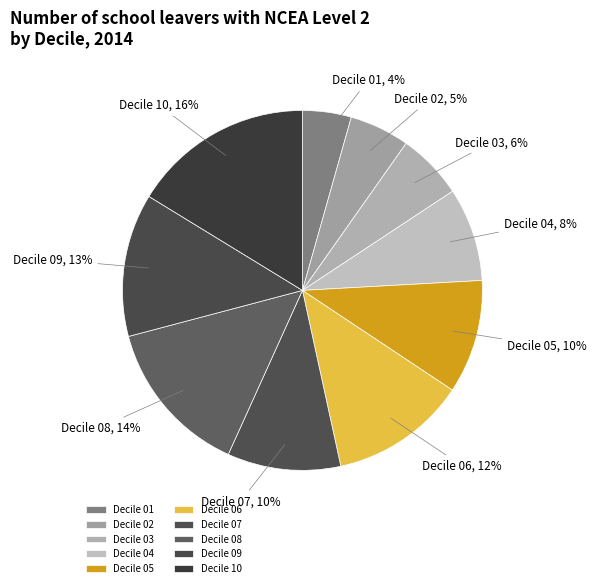

Is there any slice that represents more than half of the pie?

No